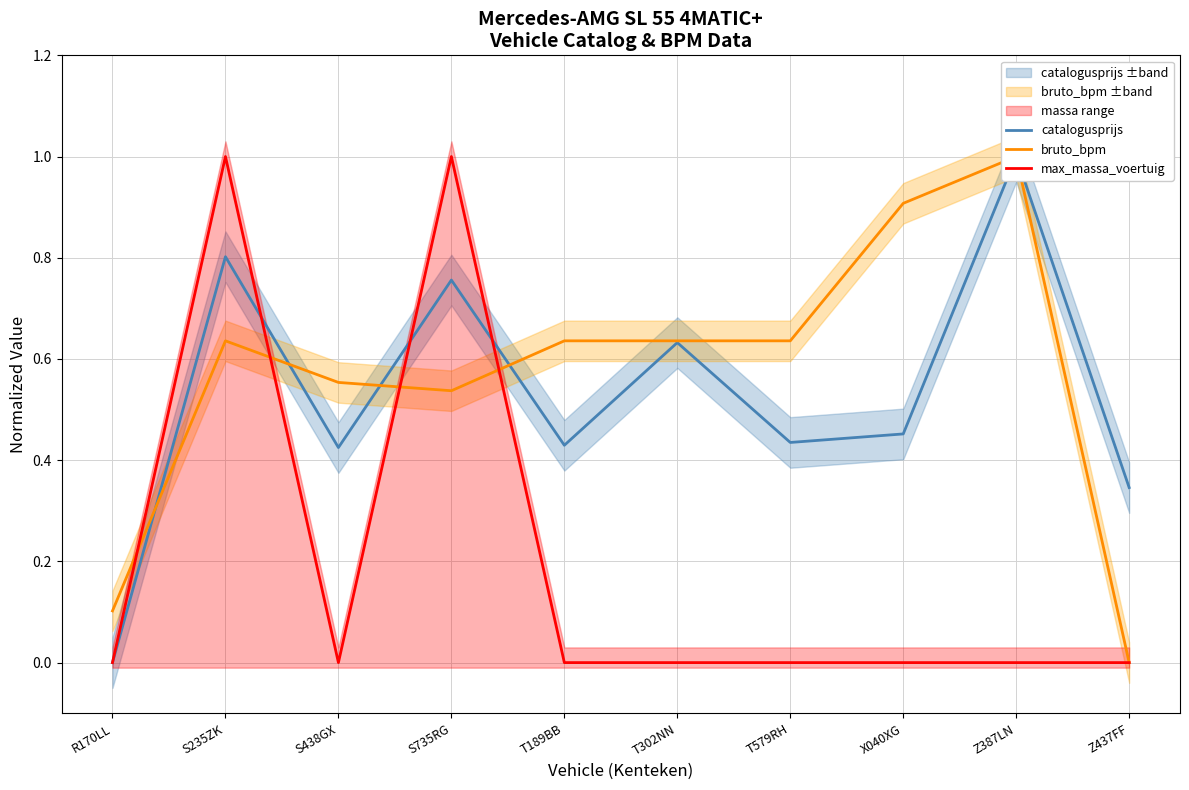

What is the label of the 10th point from the left?

Z437FF